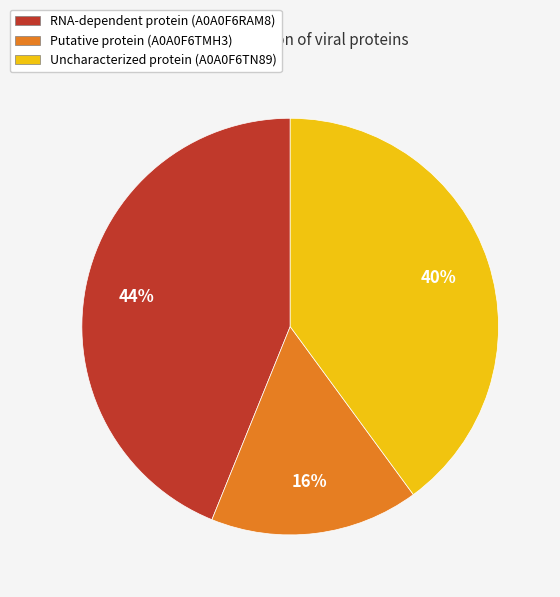

To the nearest percent, what portion does Uncharacterized protein (A0A0F6TN89) represent?

40%